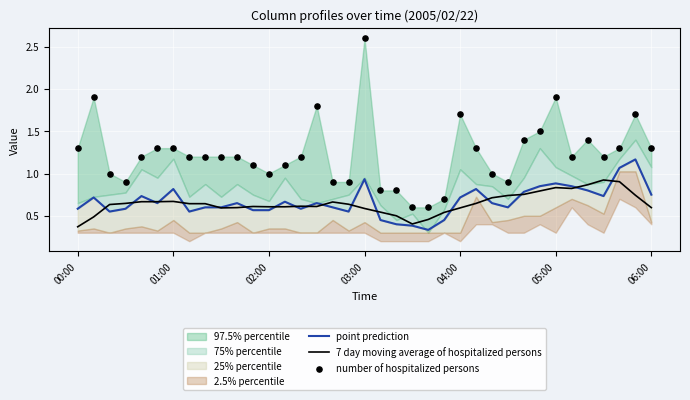

At how many categories does at least one series exceed 0?

37